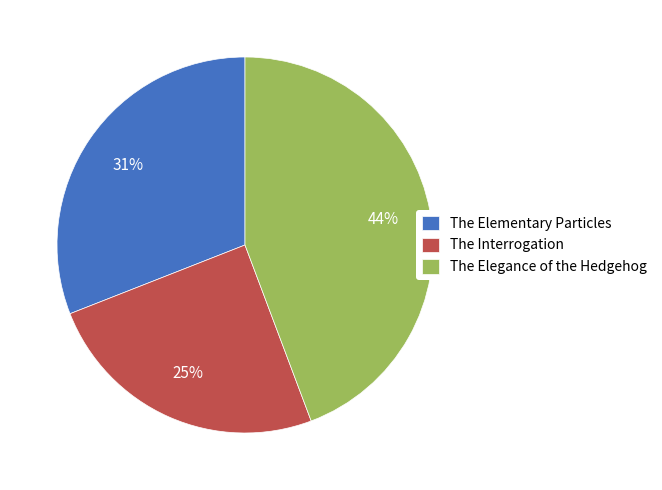

What is the largest slice in the pie chart?

The Elegance of the Hedgehog